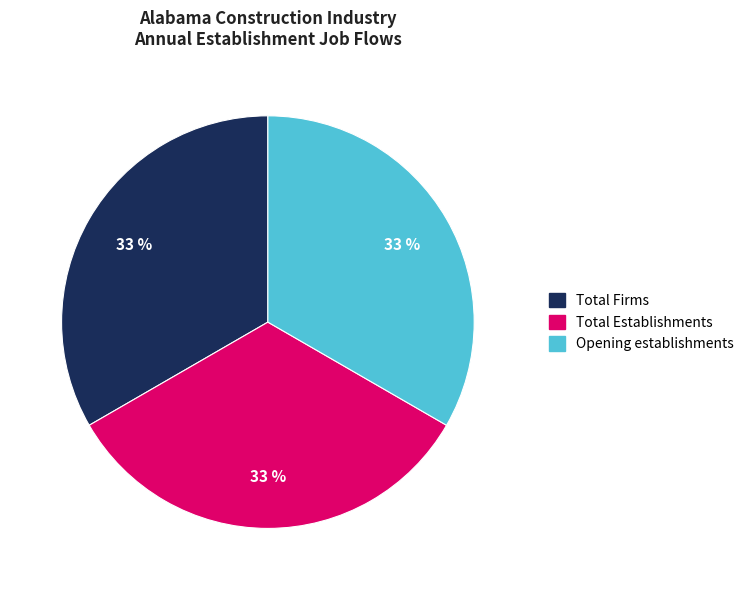

To the nearest percent, what is the average slice percentage?

33%